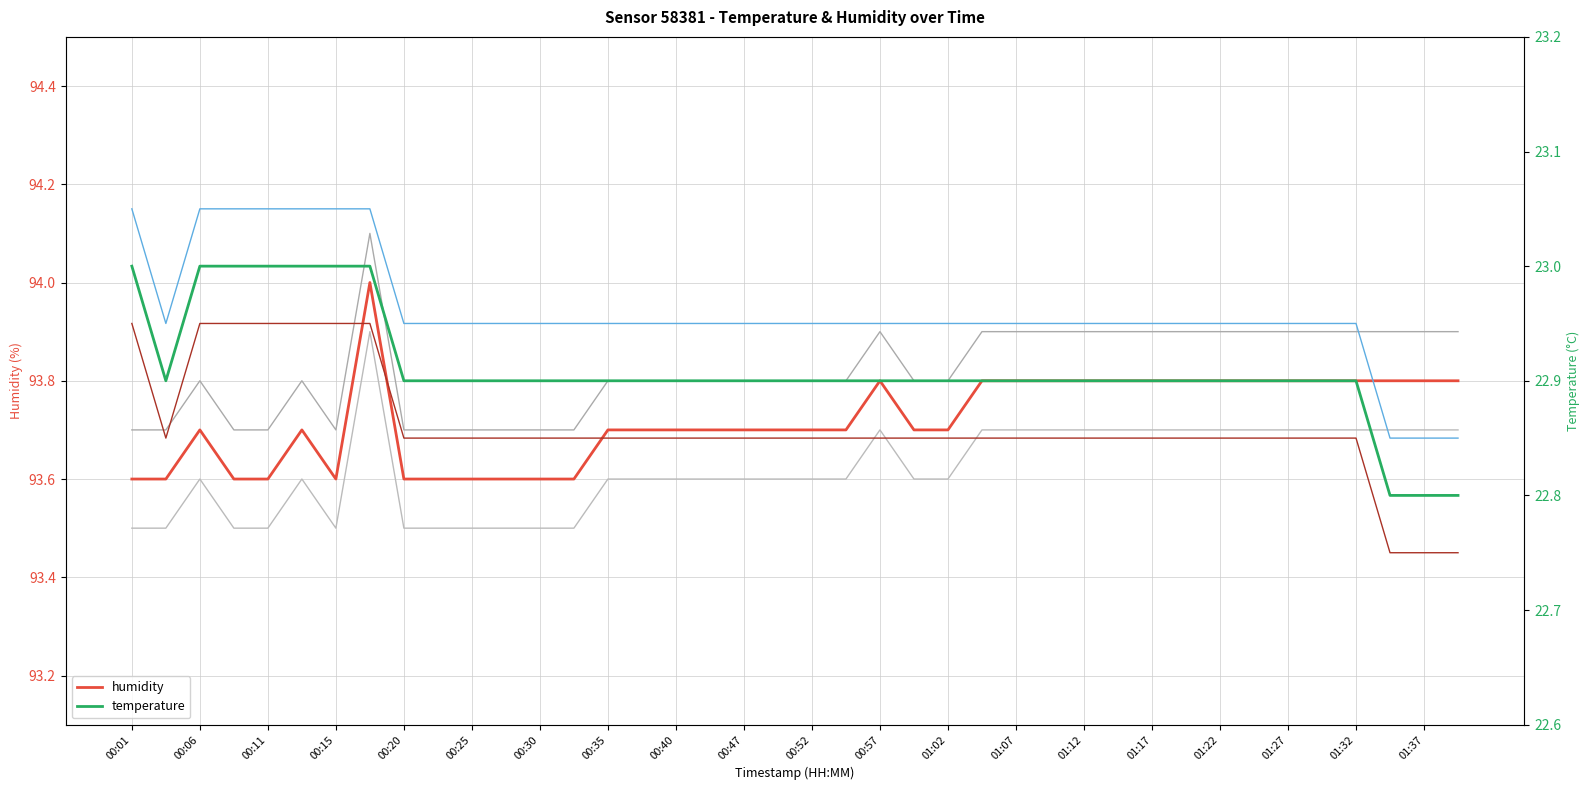

True or false: temperature-0.05 and humidity cross at least once.

False